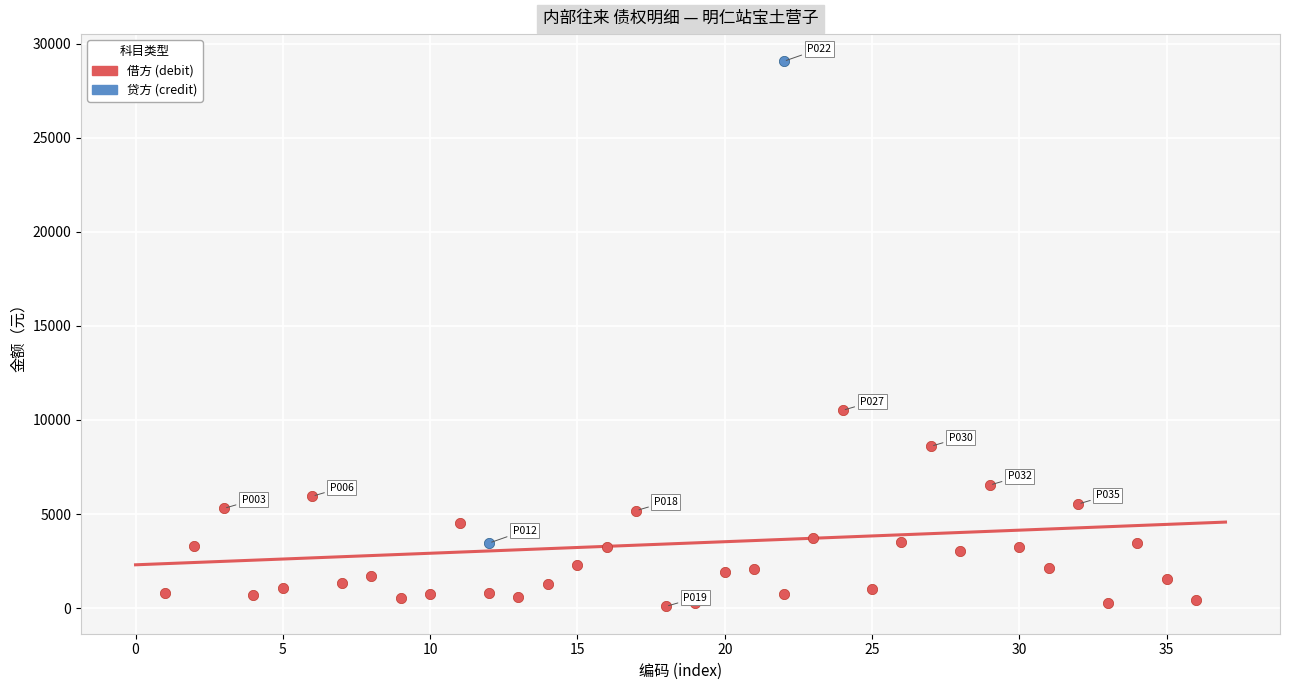

What are all the series names shown in the legend?

借方 (debit), 贷方 (credit)